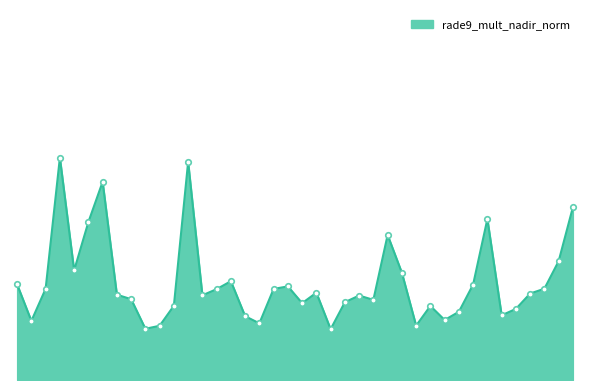

Is this an area chart (filled region under the line)?

Yes